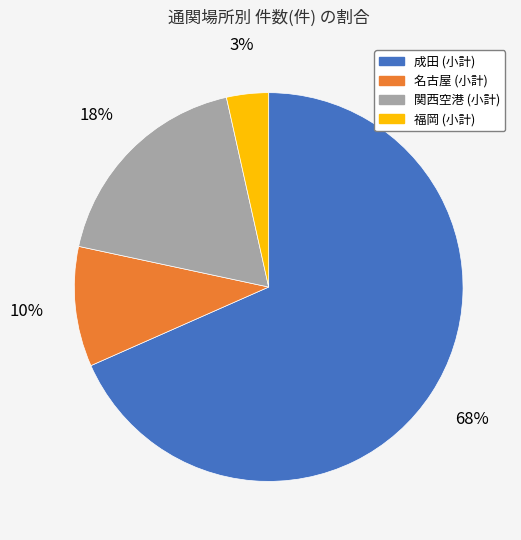

Is it true that 成田 (小計) is 81% of the pie?

False